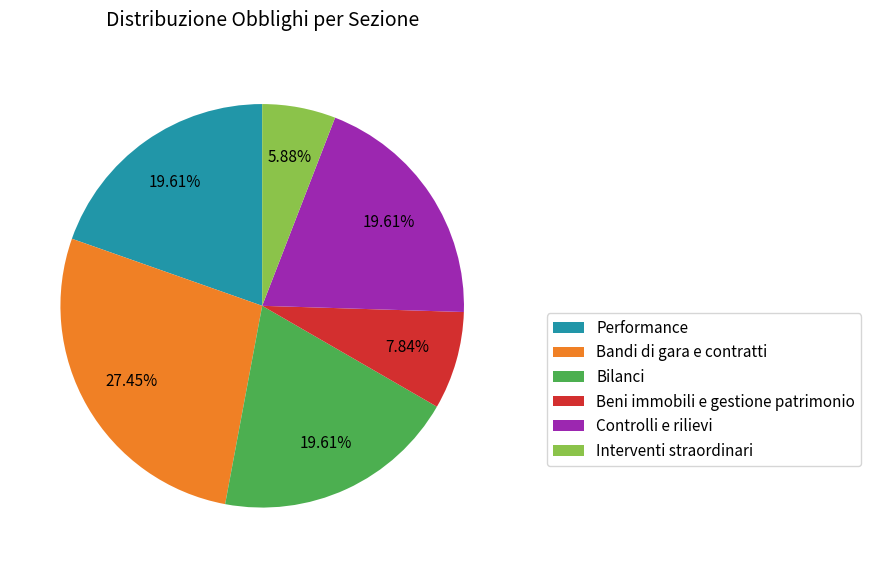

Combined, do Bandi di gara e contratti and Interventi straordinari account for over 50%?

No